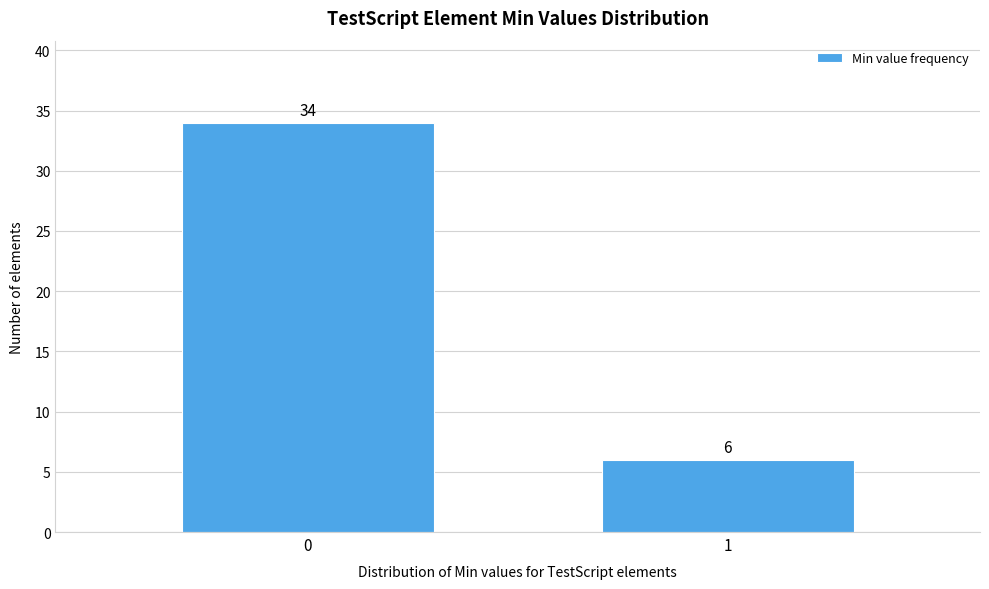

Reading right to left, list all the values displayed in this chart.

1=6	0=34